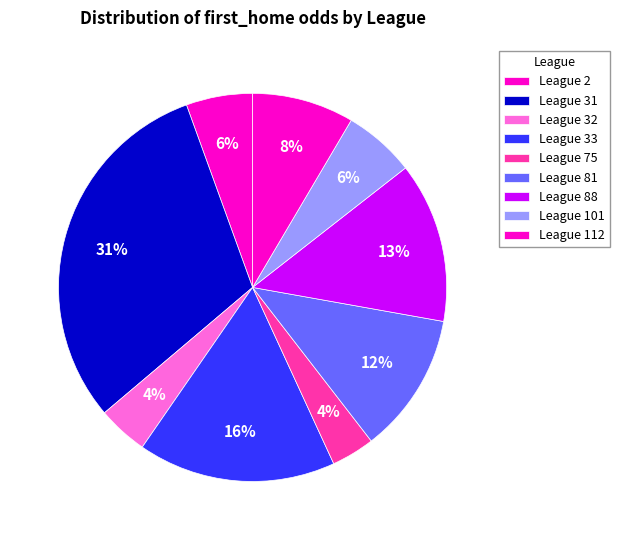

How many segments does this pie chart have?

9